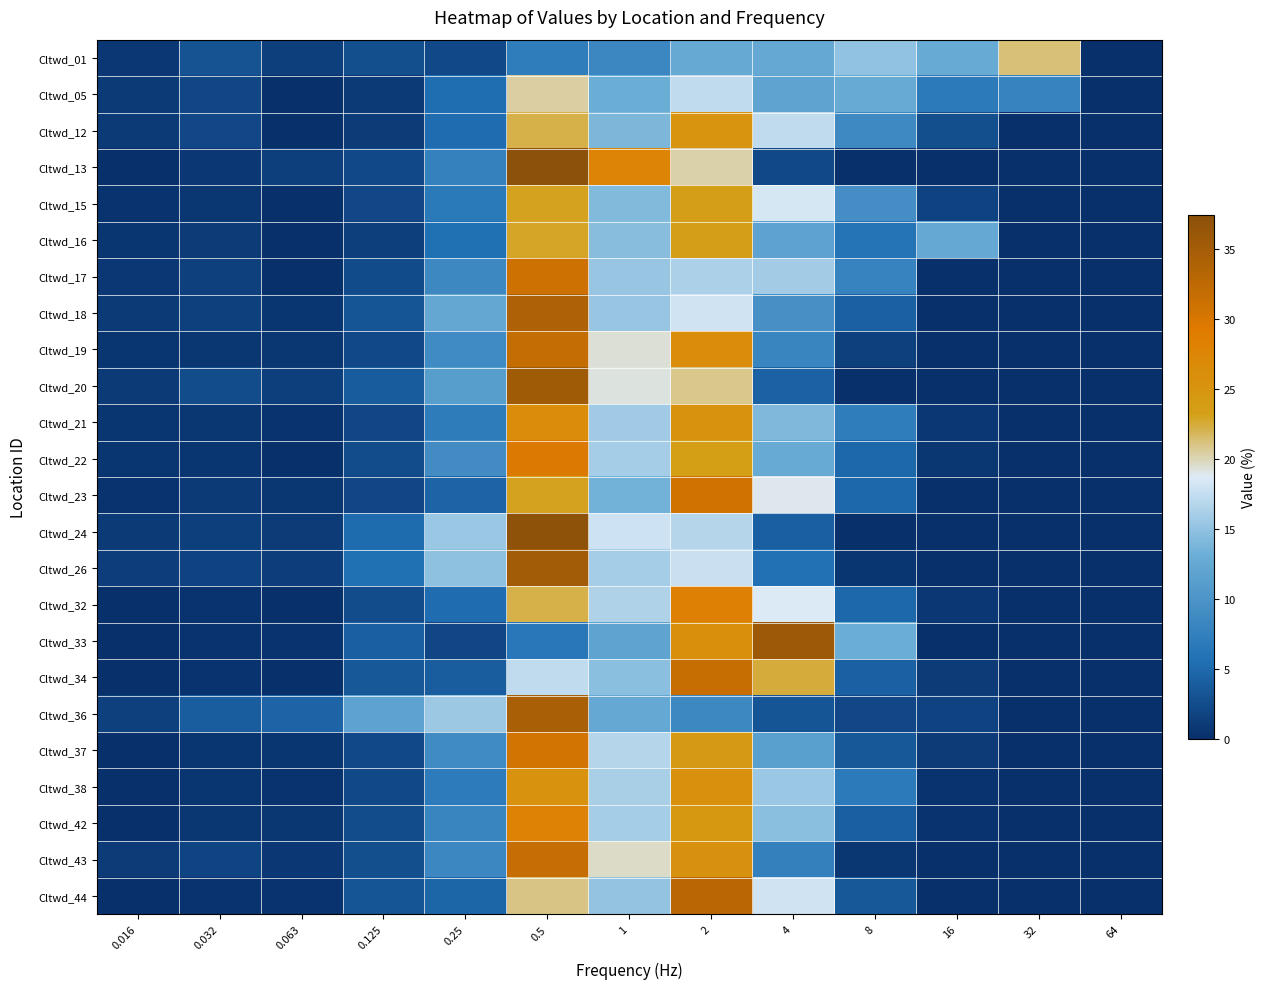

Reading left to right, transcribe all the data shown in this chart.

Cltwd_01: 0.016=0.8	0.032=3.1	0.063=1.4	0.125=2.6	0.25=2.3	0.5=7.2	1=8.4	2=12.6	4=12.5	8=14.9	16=12.8	32=21.3	64=0.0
Cltwd_05: 0.016=1.0	0.032=1.9	0.063=0.2	0.125=1.0	0.25=5.5	0.5=20.5	1=13.0	2=17.4	4=11.9	8=12.8	16=6.8	32=8.0	64=0.0
Cltwd_12: 0.016=0.9	0.032=2.1	0.063=0.2	0.125=1.2	0.25=5.4	0.5=22.1	1=14.0	2=25.2	4=17.4	8=8.7	16=2.8	32=0.0	64=0.0
Cltwd_13: 0.016=0.0	0.032=0.8	0.063=1.4	0.125=2.3	0.25=7.7	0.5=37.5	1=27.7	2=20.2	4=2.3	8=0.0	16=0.0	32=0.0	64=0.0
Cltwd_15: 0.016=0.3	0.032=0.6	0.063=0.2	0.125=2.1	0.25=6.7	0.5=23.1	1=14.3	2=23.4	4=18.3	8=9.2	16=1.7	32=0.0	64=0.0
Cltwd_16: 0.016=0.5	0.032=1.2	0.063=0.2	0.125=1.3	0.25=5.6	0.5=23.0	1=14.6	2=23.4	4=11.7	8=6.0	16=12.5	32=0.0	64=0.0
Cltwd_17: 0.016=0.8	0.032=1.5	0.063=0.2	0.125=2.4	0.25=8.6	0.5=31.0	1=15.3	2=16.3	4=15.9	8=8.0	16=0.0	32=0.0	64=0.0
Cltwd_18: 0.016=1.0	0.032=1.5	0.063=0.4	0.125=3.3	0.25=12.3	0.5=34.0	1=15.4	2=18.1	4=9.6	8=4.3	16=0.0	32=0.0	64=0.0
Cltwd_19: 0.016=0.5	0.032=0.7	0.063=0.7	0.125=2.2	0.25=8.8	0.5=31.8	1=19.4	2=26.1	4=8.1	8=1.6	16=0.0	32=0.0	64=0.0
Cltwd_20: 0.016=0.9	0.032=2.6	0.063=1.3	0.125=3.8	0.25=11.2	0.5=35.4	1=19.3	2=20.9	4=4.5	8=0.2	16=0.0	32=0.0	64=0.0
Cltwd_21: 0.016=0.6	0.032=0.7	0.063=0.4	0.125=2.0	0.25=7.0	0.5=26.1	1=15.7	2=25.4	4=14.1	8=7.3	16=0.7	32=0.0	64=0.0
Cltwd_22: 0.016=0.5	0.032=0.5	0.063=0.3	0.125=2.5	0.25=9.0	0.5=29.4	1=16.0	2=23.5	4=12.8	8=4.9	16=0.6	32=0.0	64=0.0
Cltwd_23: 0.016=0.4	0.032=0.9	0.063=0.7	0.125=2.0	0.25=4.7	0.5=23.1	1=13.6	2=30.9	4=18.9	8=4.9	16=0.0	32=0.0	64=0.0
Cltwd_24: 0.016=0.9	0.032=1.4	0.063=1.1	0.125=5.1	0.25=15.4	0.5=37.1	1=17.9	2=16.7	4=4.2	8=0.2	16=0.0	32=0.0	64=0.0
Cltwd_26: 0.016=1.3	0.032=1.6	0.063=1.3	0.125=5.7	0.25=14.8	0.5=35.2	1=16.0	2=17.8	4=5.8	8=0.6	16=0.0	32=0.0	64=0.0
Cltwd_32: 0.016=0.1	0.032=0.3	0.063=0.2	0.125=2.6	0.25=5.4	0.5=22.2	1=16.5	2=28.4	4=18.6	8=5.0	16=0.8	32=0.0	64=0.0
Cltwd_33: 0.016=0.2	0.032=0.3	0.063=0.4	0.125=4.1	0.25=1.9	0.5=6.5	1=11.9	2=25.8	4=35.8	8=13.1	16=0.0	32=0.0	64=0.0
Cltwd_34: 0.016=0.2	0.032=0.4	0.063=0.3	0.125=3.6	0.25=4.1	0.5=17.4	1=14.8	2=31.6	4=22.4	8=4.3	16=1.1	32=0.0	64=0.0
Cltwd_36: 0.016=1.6	0.032=4.0	0.063=4.6	0.125=11.8	0.25=15.5	0.5=34.4	1=12.5	2=8.6	4=3.3	8=2.1	16=1.6	32=0.0	64=0.0
Cltwd_37: 0.016=0.1	0.032=0.6	0.063=0.5	0.125=2.3	0.25=8.9	0.5=30.5	1=16.8	2=24.2	4=11.5	8=3.6	16=1.1	32=0.0	64=0.0
Cltwd_38: 0.016=0.1	0.032=0.4	0.063=0.4	0.125=2.3	0.25=6.9	0.5=25.4	1=16.1	2=25.7	4=15.5	8=6.8	16=0.3	32=0.0	64=0.0
Cltwd_42: 0.016=0.2	0.032=0.6	0.063=0.7	0.125=2.6	0.25=8.1	0.5=28.0	1=16.0	2=24.5	4=14.8	8=4.1	16=0.4	32=0.0	64=0.0
Cltwd_43: 0.016=1.1	0.032=1.9	0.063=0.8	0.125=2.7	0.25=8.4	0.5=31.6	1=19.7	2=25.6	4=7.6	8=0.7	16=0.0	32=0.0	64=0.0
Cltwd_44: 0.016=0.2	0.032=0.4	0.063=0.4	0.125=3.2	0.25=4.7	0.5=20.9	1=15.1	2=33.0	4=18.0	8=3.6	16=0.2	32=0.0	64=0.0